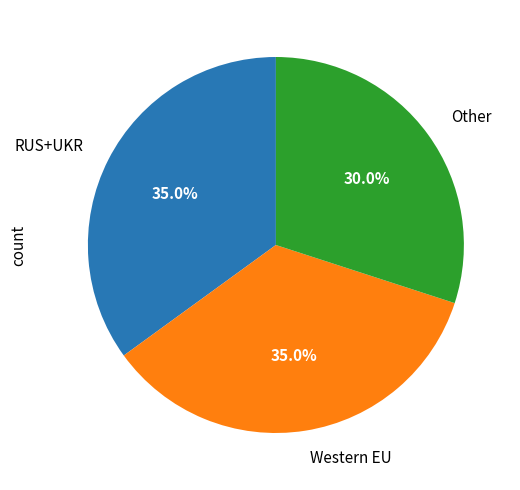

Does any single category account for the majority?

No